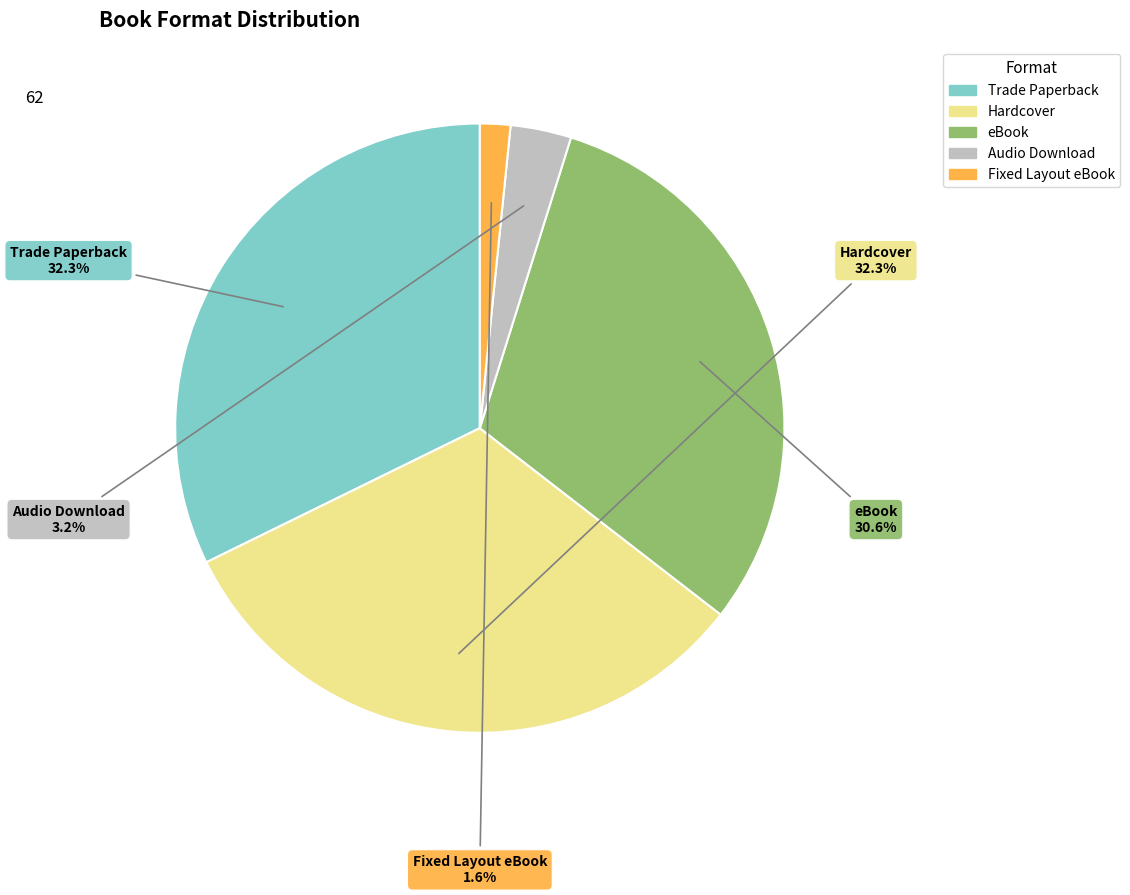

The Trade Paperback slice represents 32% of the pie. True or false?

True